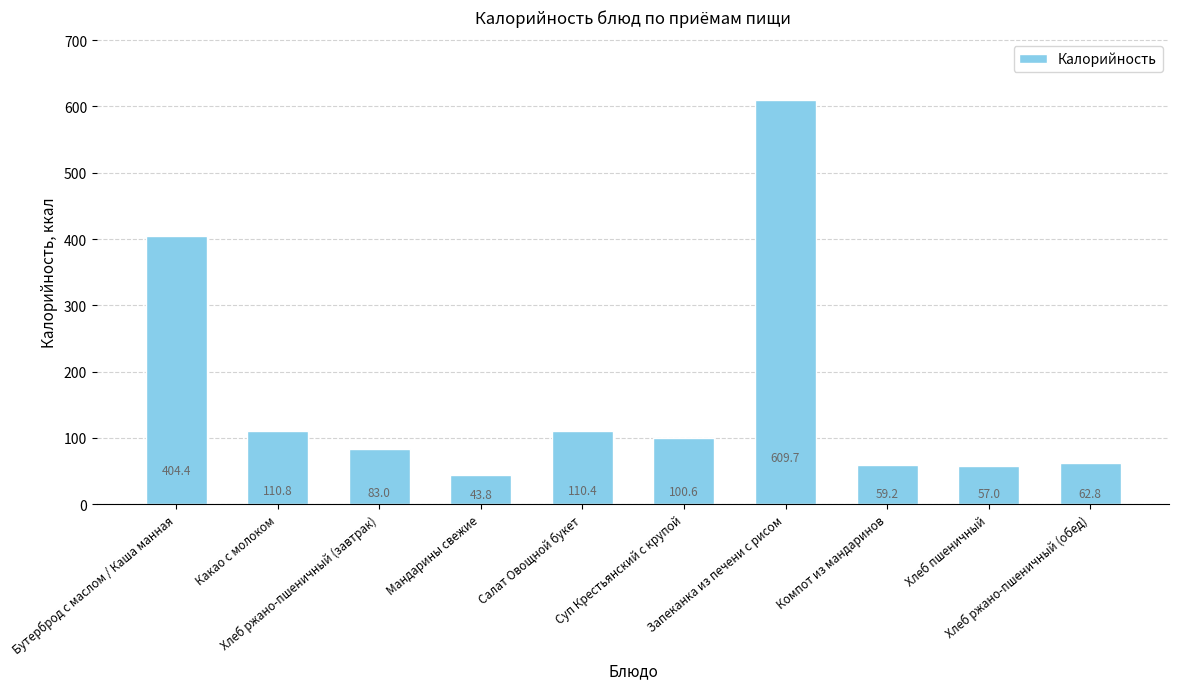

What position from the left is Компот из мандаринов?

8